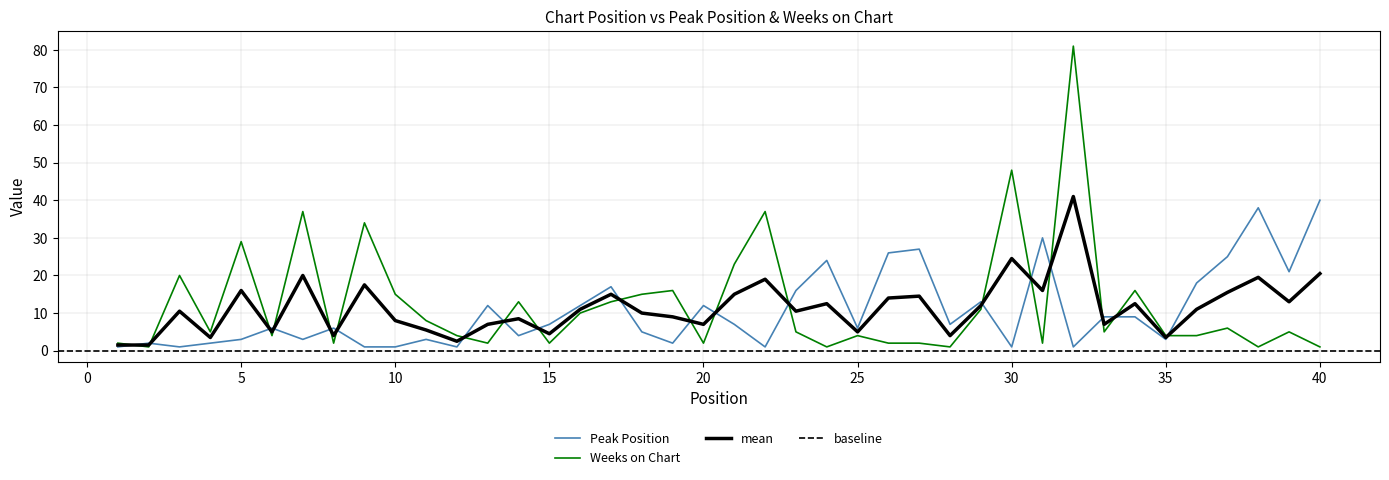

Is this an area chart (filled region under the line)?

No